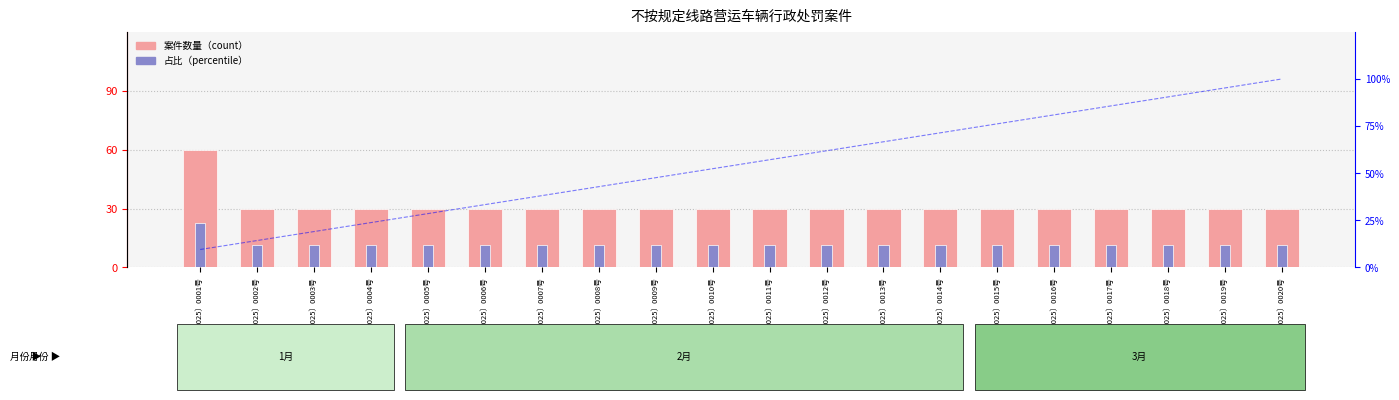

Does the chart contain stacked bars?

No